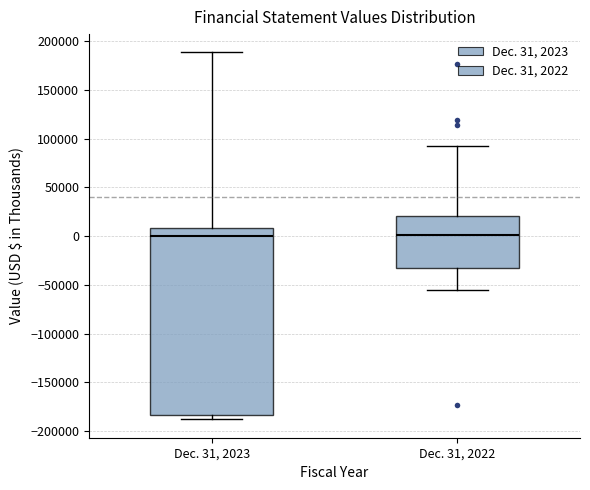

Comparing the boxes themselves (not the whiskers), which one is the tallest?

Dec. 31, 2023